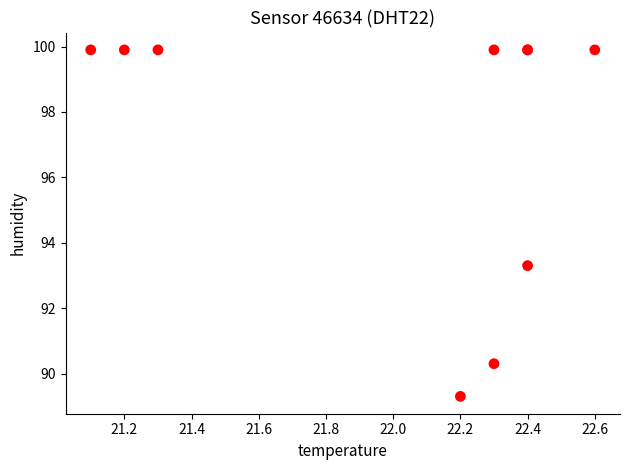

What Y value in the scatter plot is closest to 94?

93.3